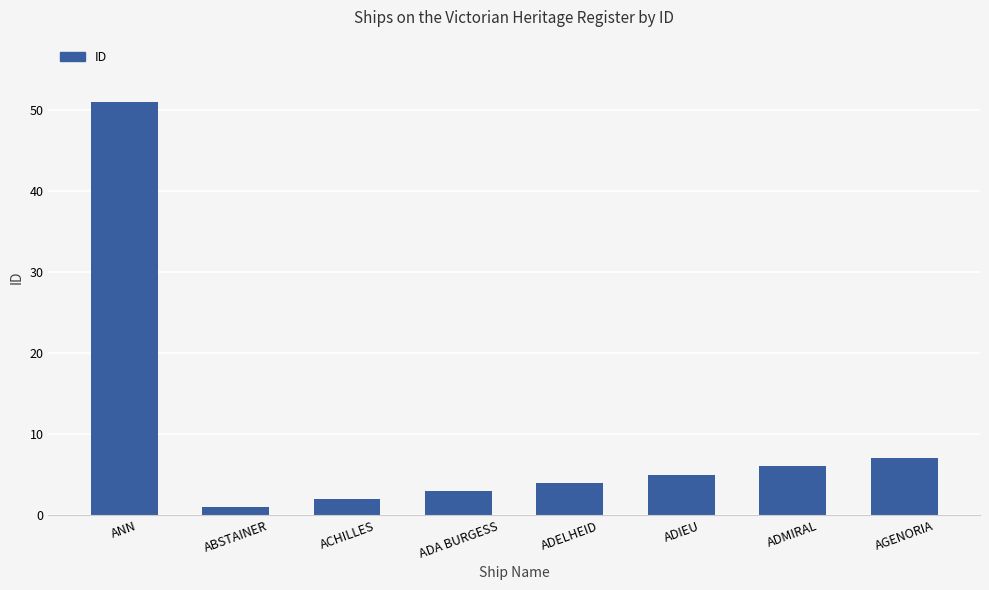

How many data points are less than 5?

4